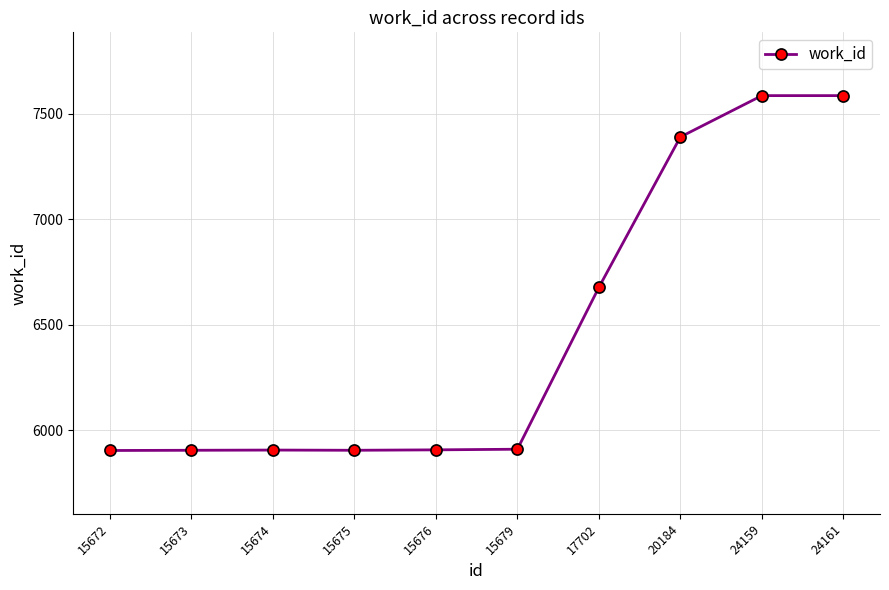

The chart shows a value of 7587 at 24159. True or false?

True